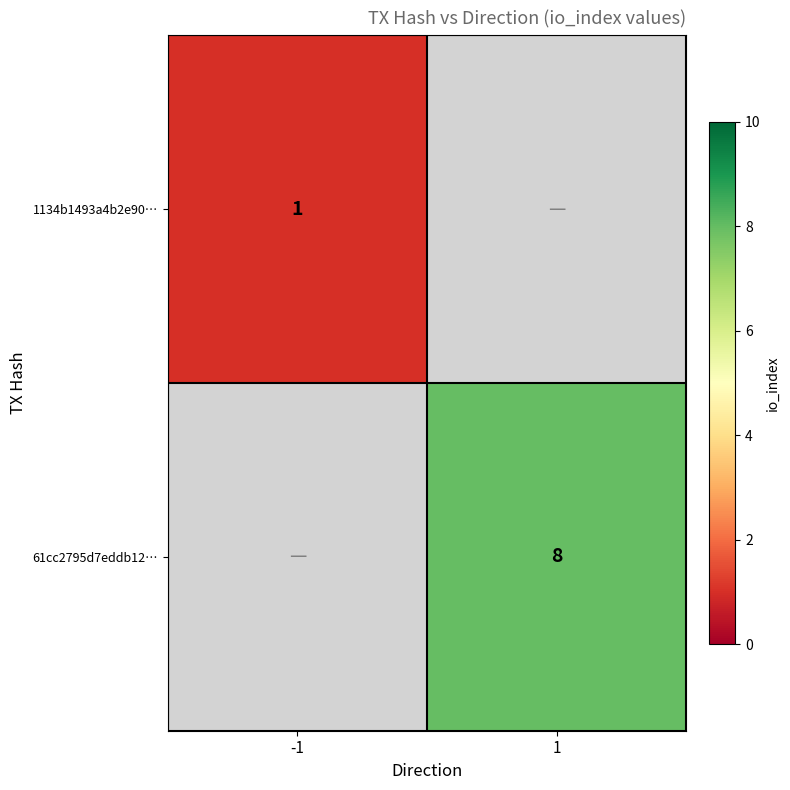

Is the value of 1134b1493a4b2e90… at -1 greater than the value of 61cc2795d7eddb12… at 1?

No